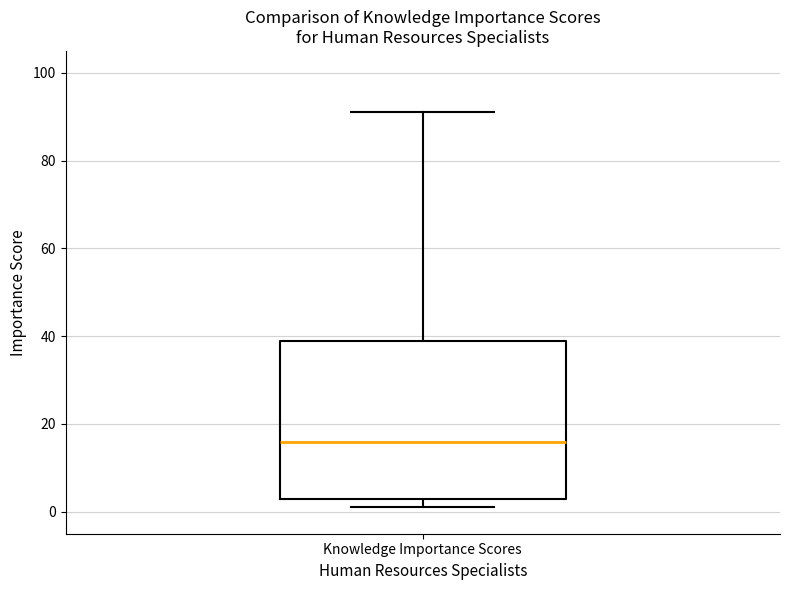

Where does the median line of the box for Knowledge Importance Scores sit on the y-axis? The values are not printed on the chart, so give them approximately, as read against the axis.

16